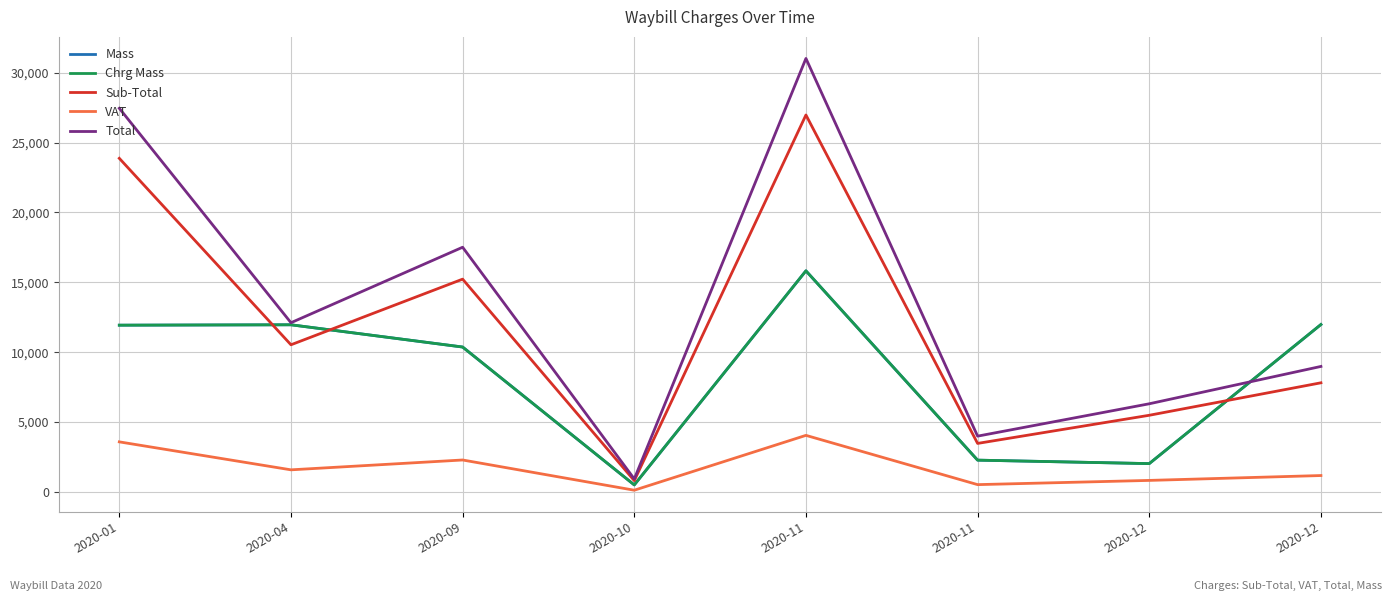

True or false: Mass has more than 0 points higher than both neighbors.

True